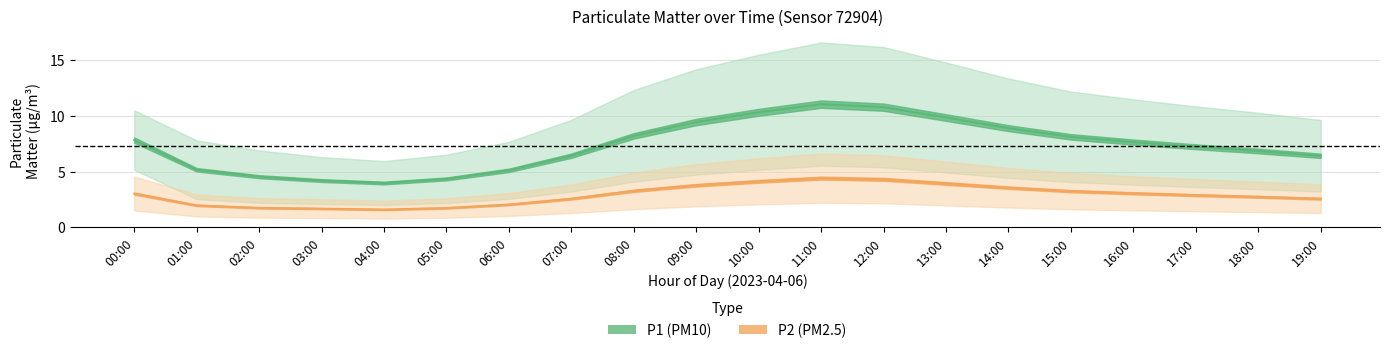

At which label does P2 (PM2.5) first exceed 3?

00:00